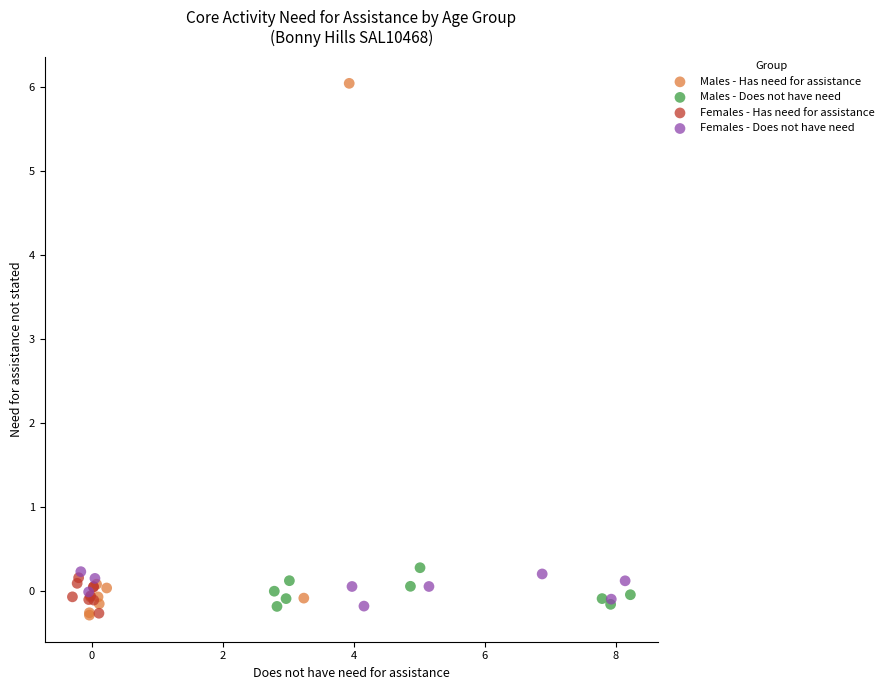

Which series has the largest Y range (max minus min)?

Males - Has need for assistance